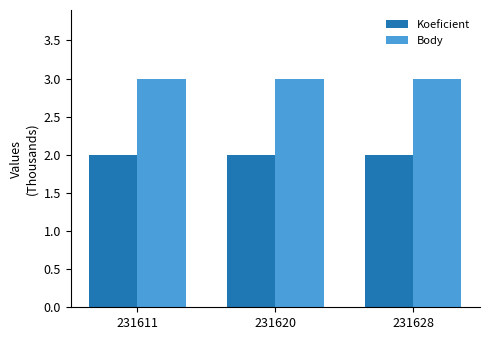

True or false: Body has a value of 3 at 231620.

True